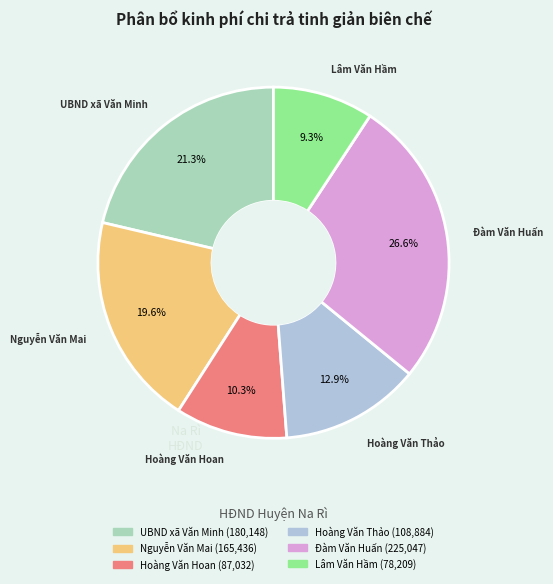

How many slices are in this pie chart?

6